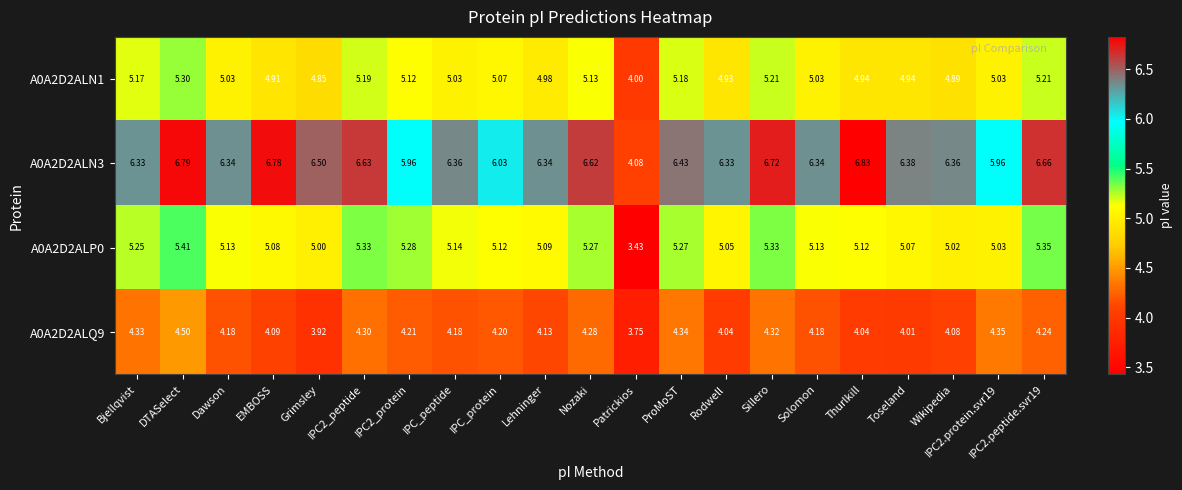

At which category is the sum across all series the highest?

DTASelect